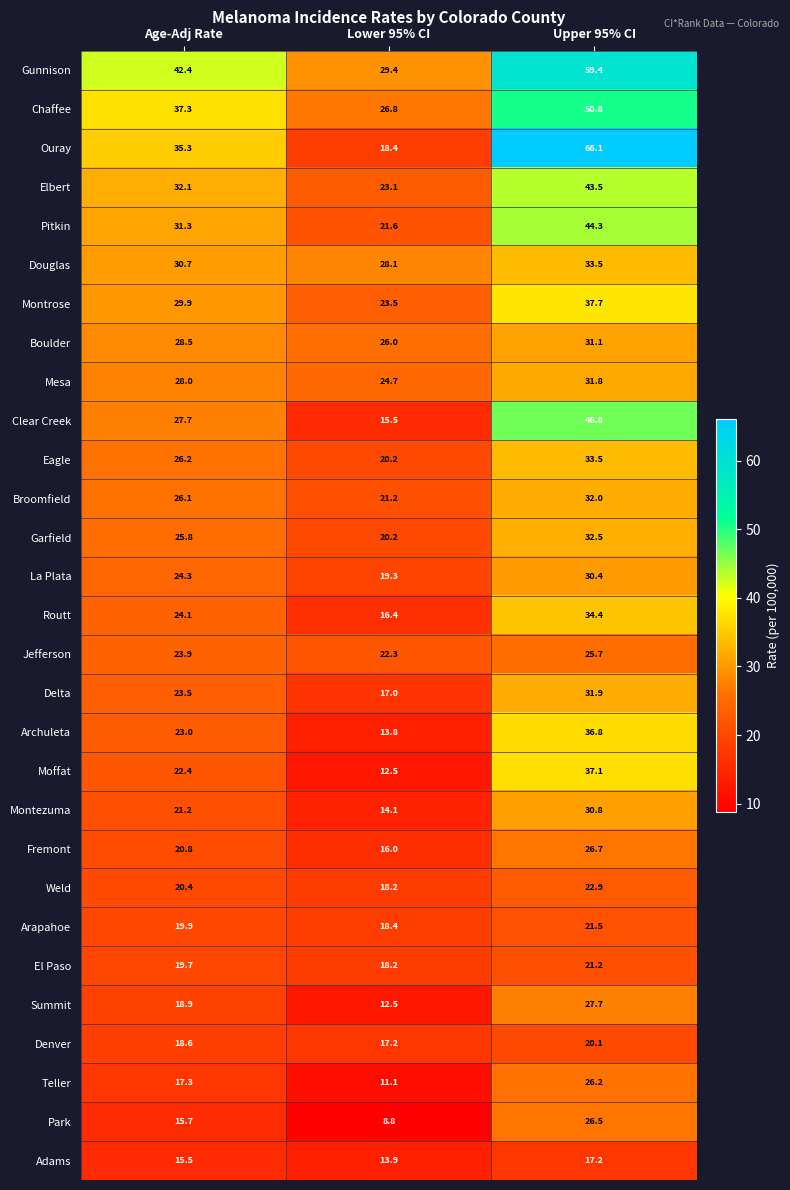

True or false: Chaffee has a value of 37.3 at Age-Adj Rate.

True